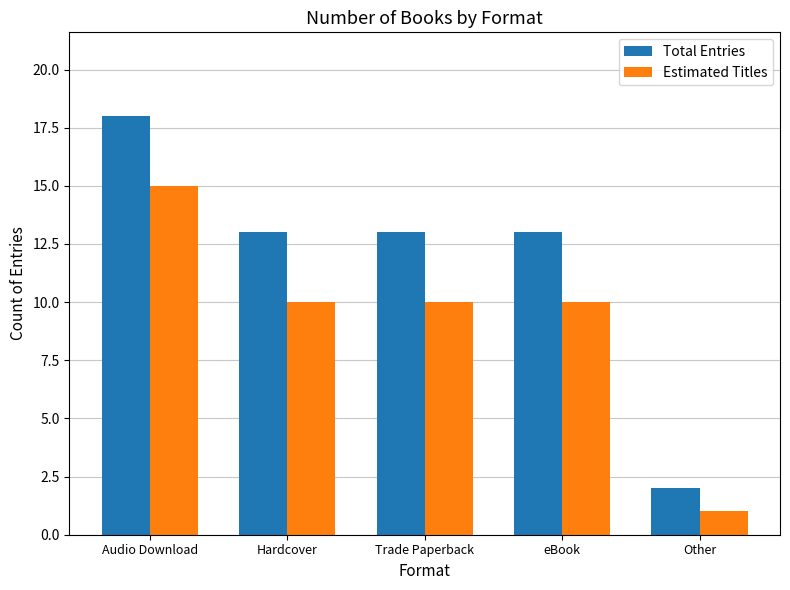

What is the spread (max minus min) of values at Trade Paperback?

3